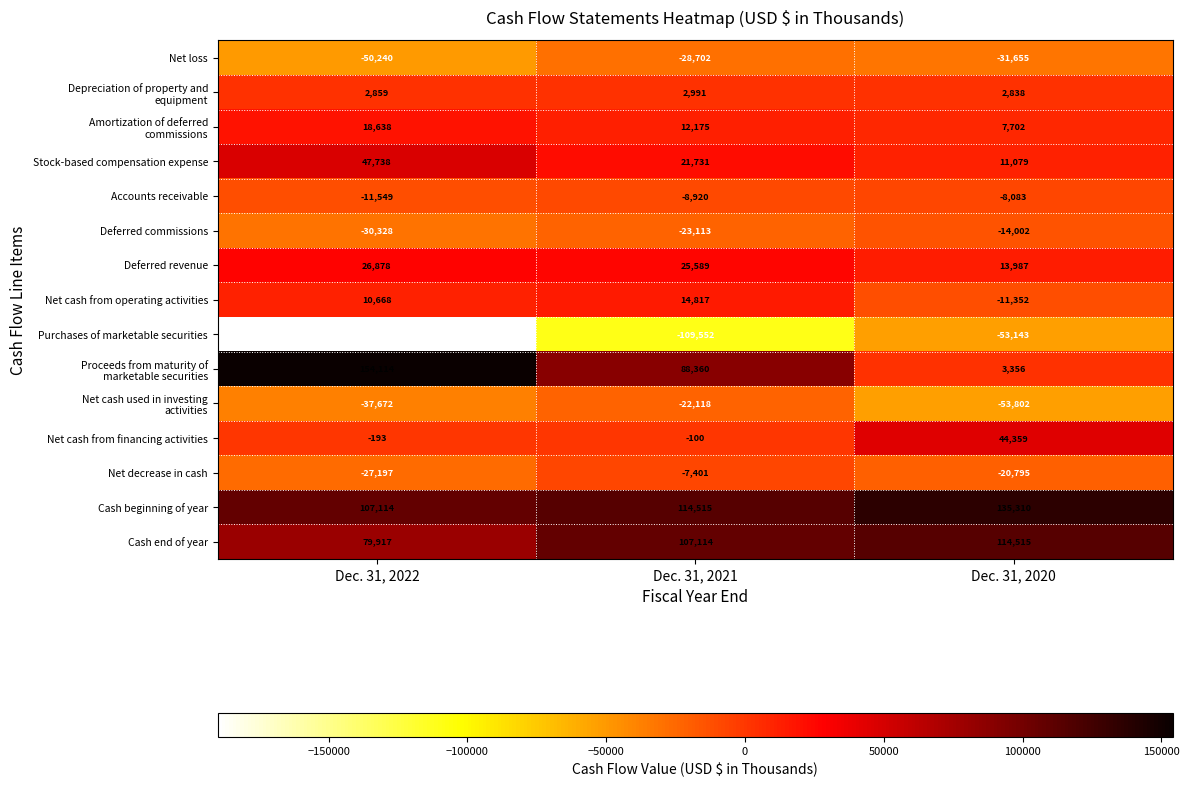

Which label corresponds to the largest value in the chart?

Dec. 31, 2022